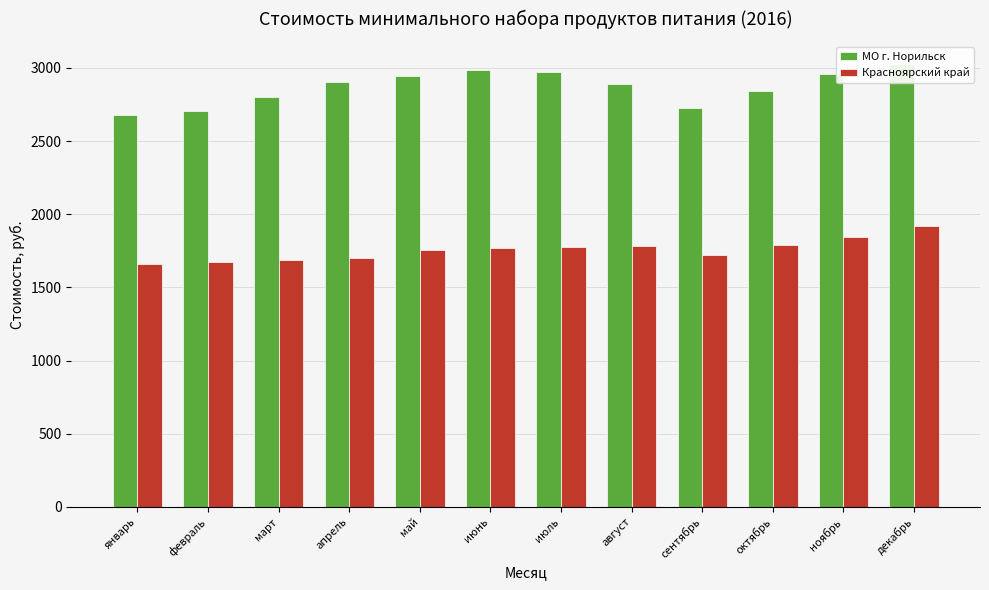

True or false: МО г. Норильск has a value of 2889.4 at август.

True